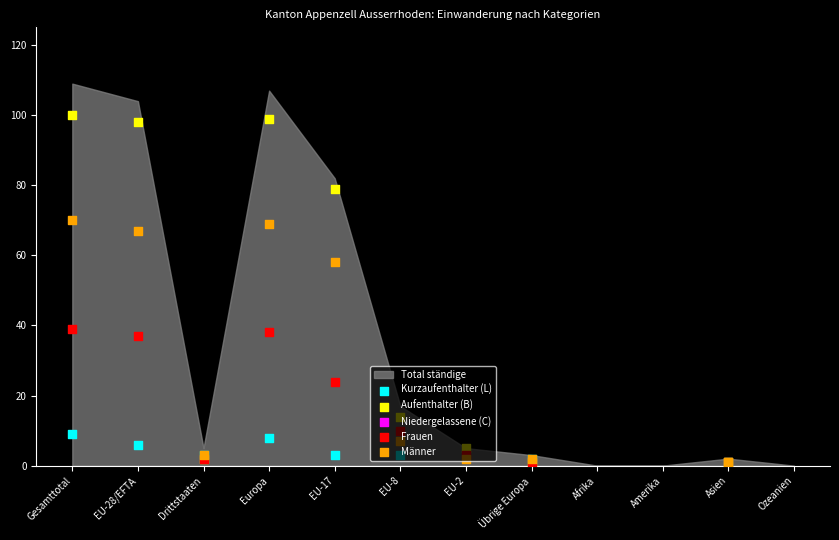

At how many categories does at least one series exceed 86?

3